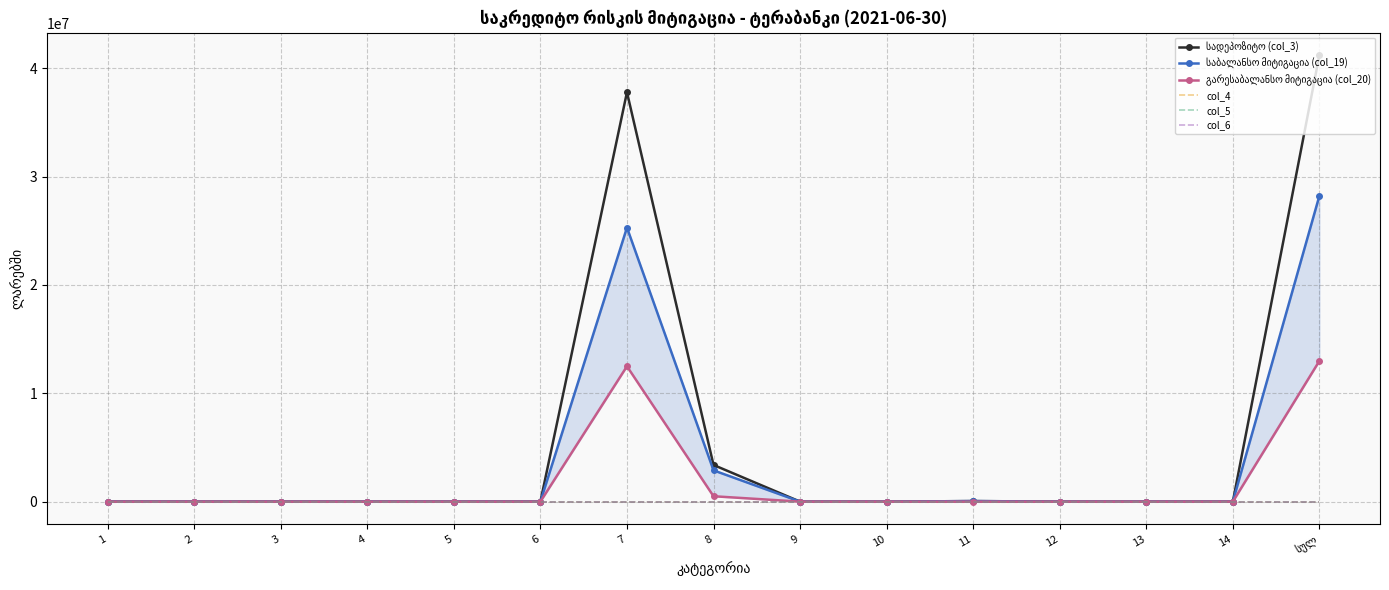

At how many categories does at least one series exceed 24280789?

2